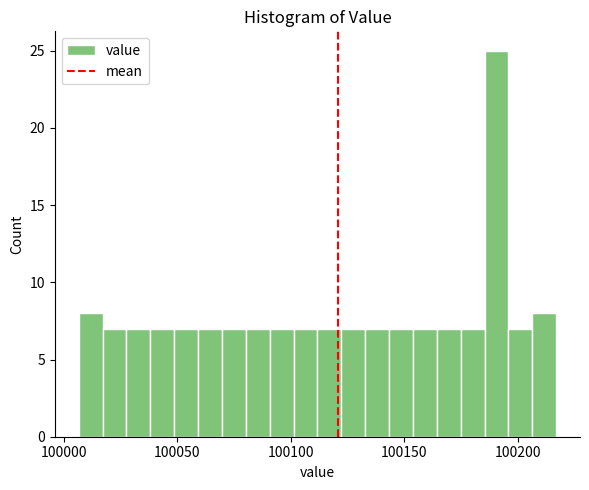

Read against the x-axis, roughly where is the centre of the tallest bar?

100190